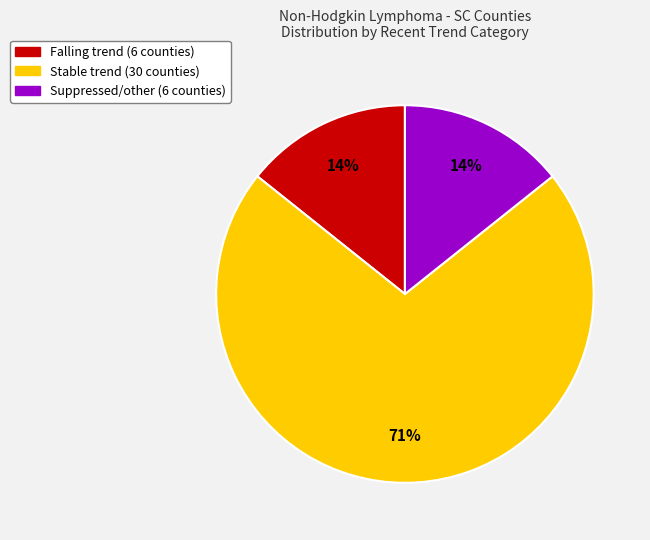

Does any single category account for the majority?

Yes